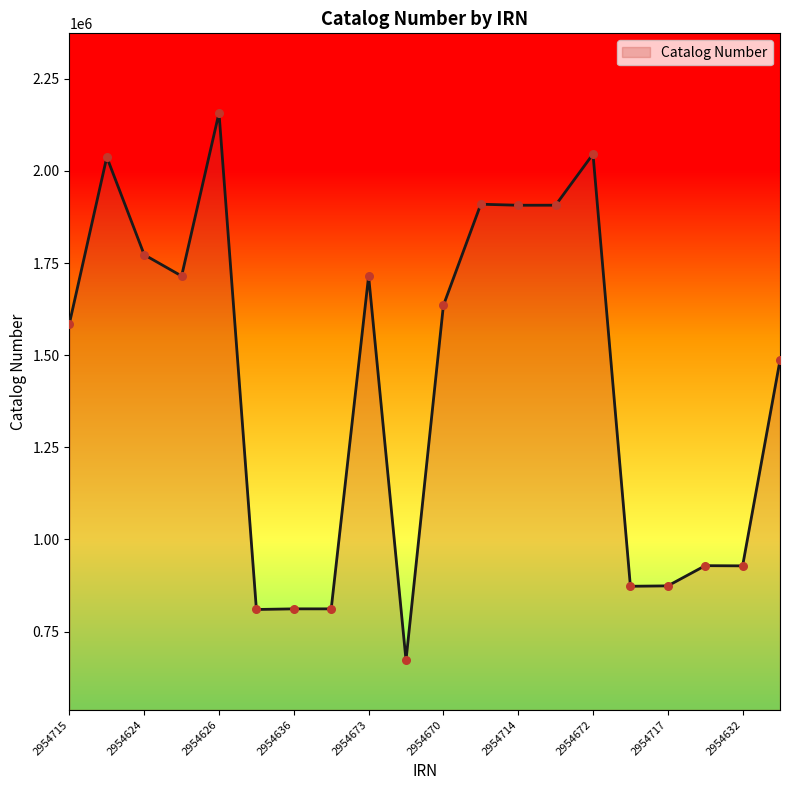

What is the minimum value shown in the chart?

672509